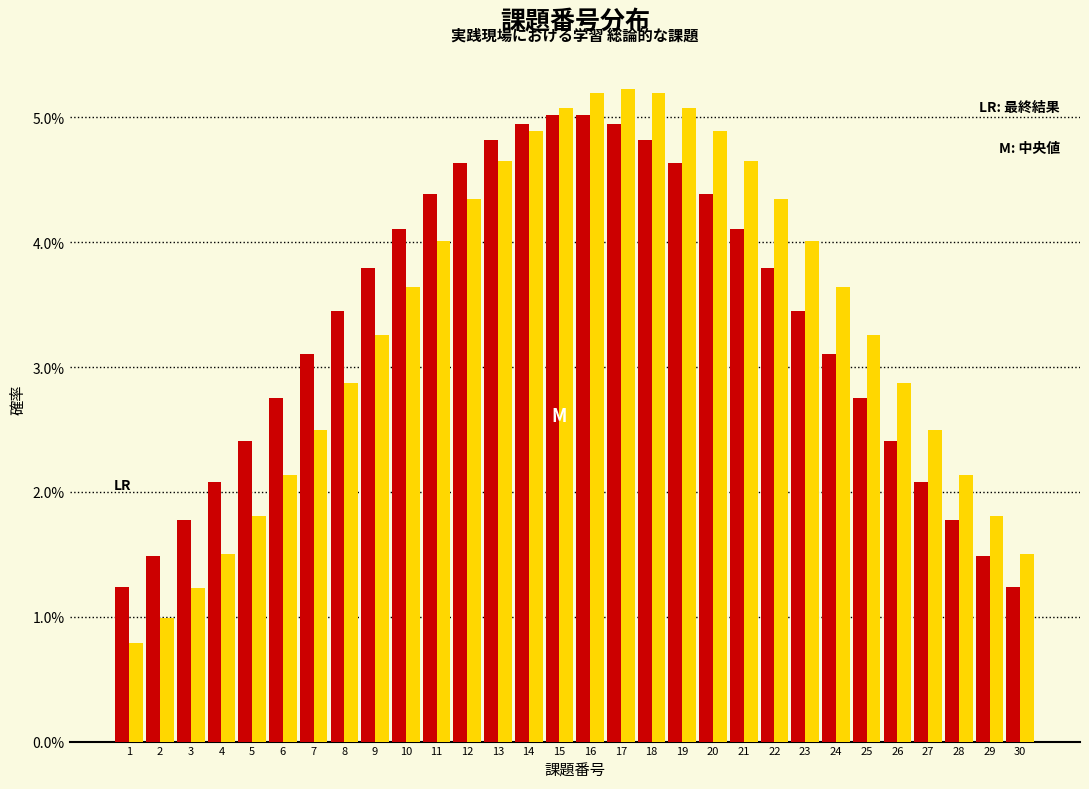

What is the difference between the highest and lowest values at 27?

0.4